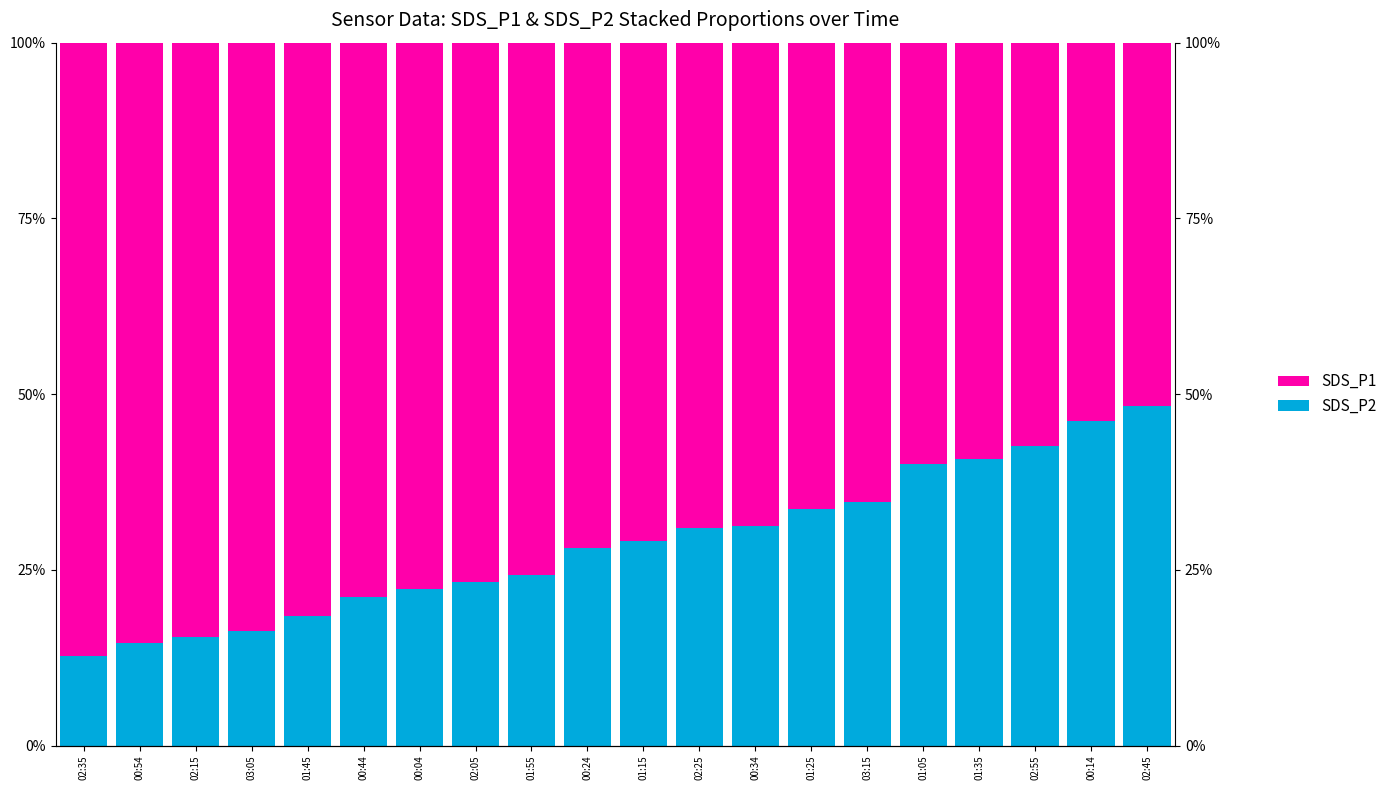

At which category is the sum across all series the highest?

00:44